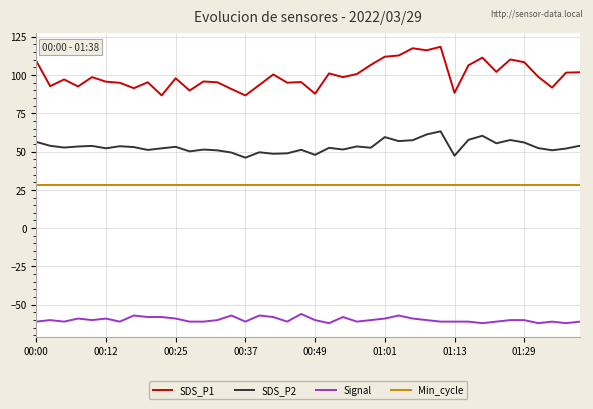

What is the maximum value shown in the chart?

118.4